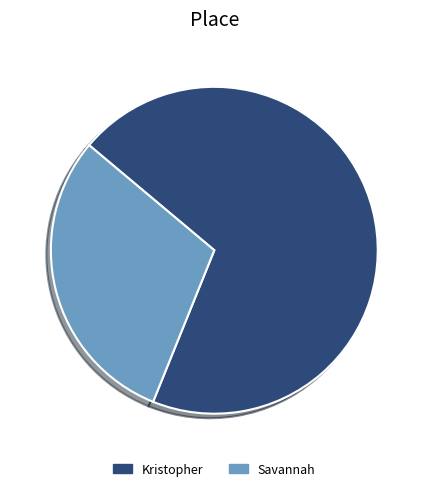

Which category accounts for the majority?

Kristopher